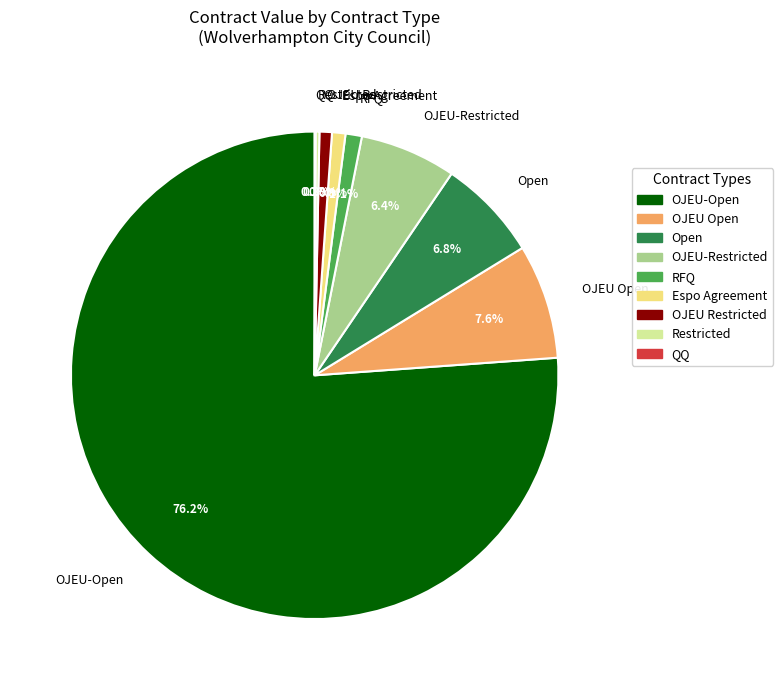

Does Open account for over 50% of the chart?

No